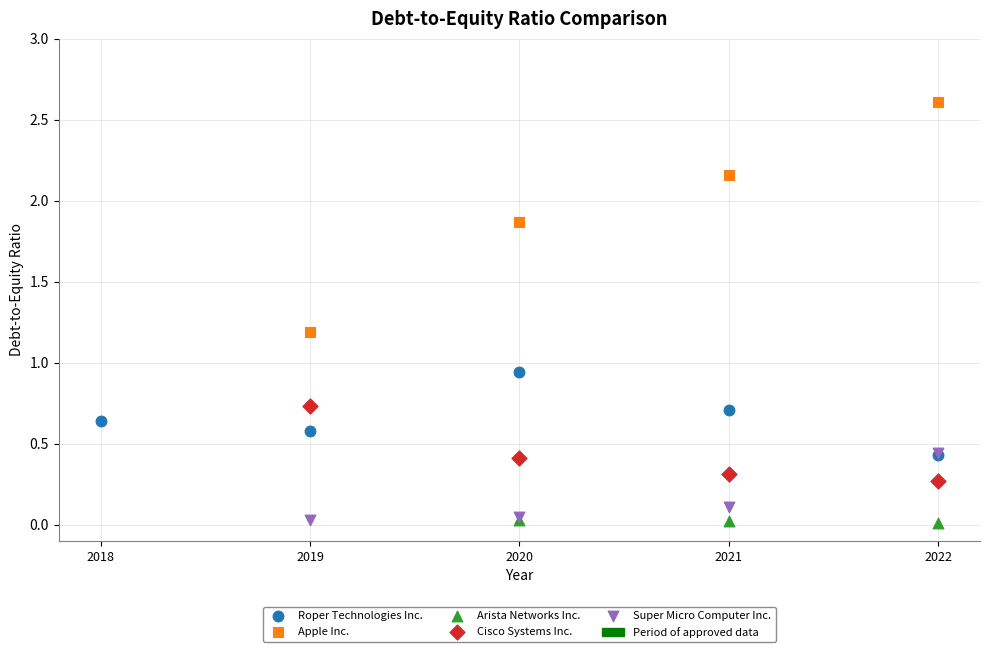

Which series has the largest Y range (max minus min)?

Apple Inc.